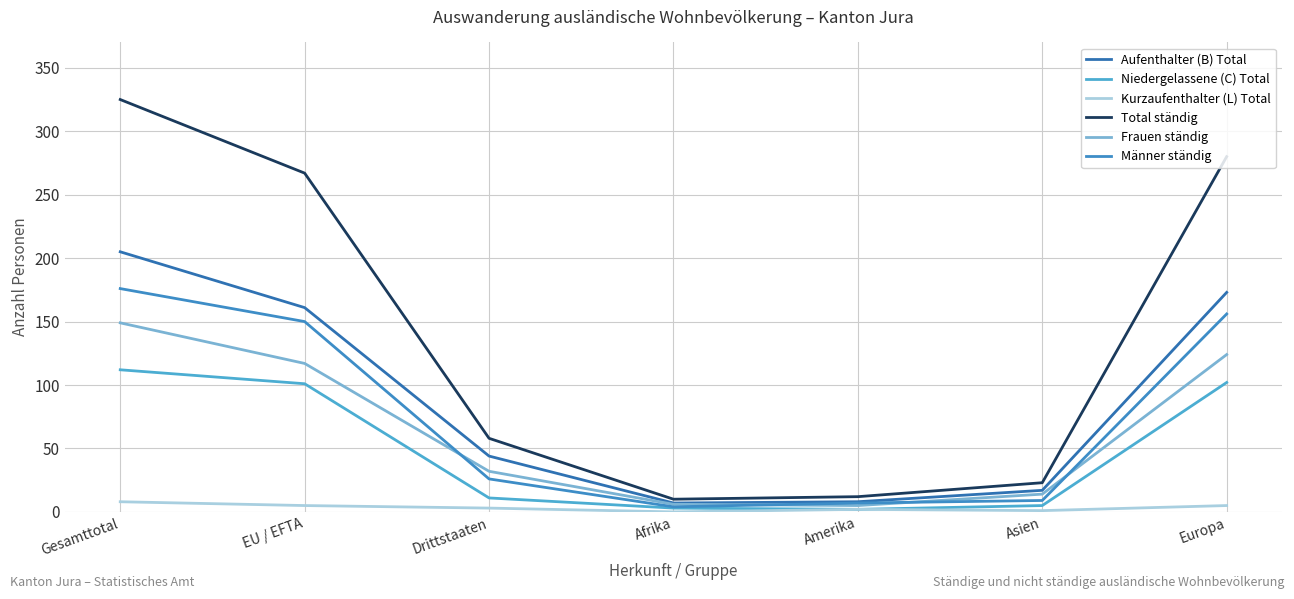

At Drittstaaten, list the series in order from largest to smallest.

Total ständig, Aufenthalter (B) Total, Frauen ständig, Männer ständig, Niedergelassene (C) Total, Kurzaufenthalter (L) Total